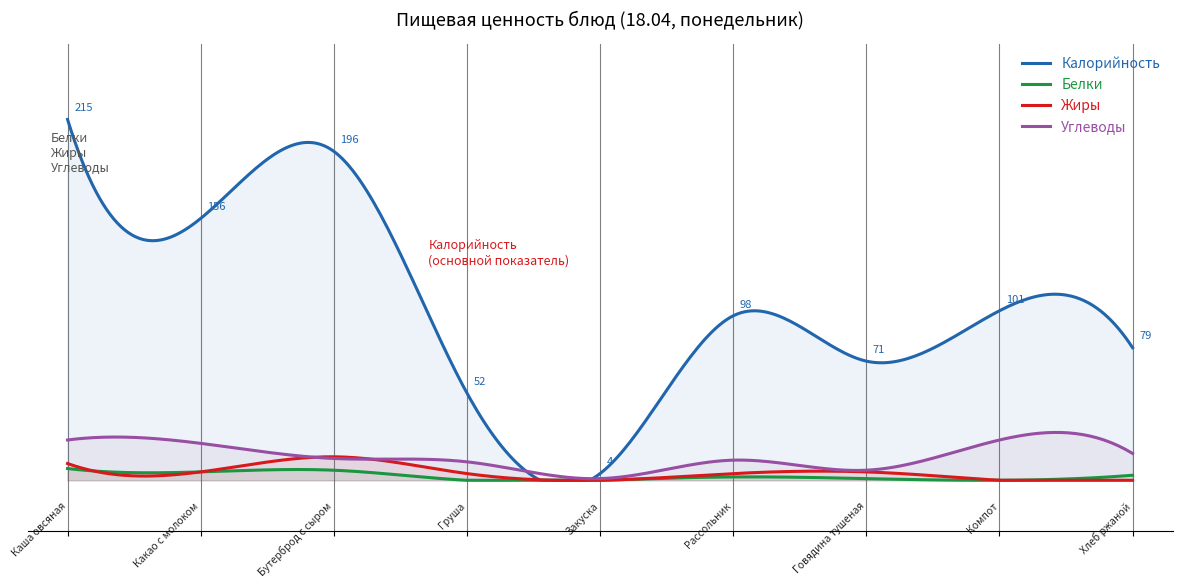

Which category has the lowest value in the Углеводы series?

Закуска